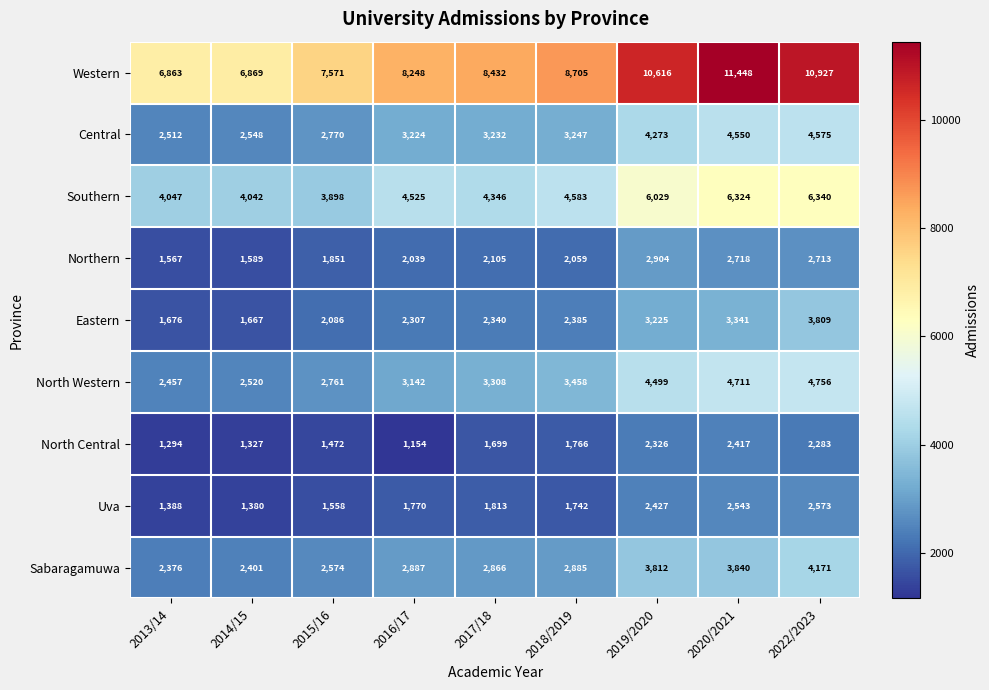

What is the sum of the Eastern values at 2019/2020 and 2018/2019?

5610